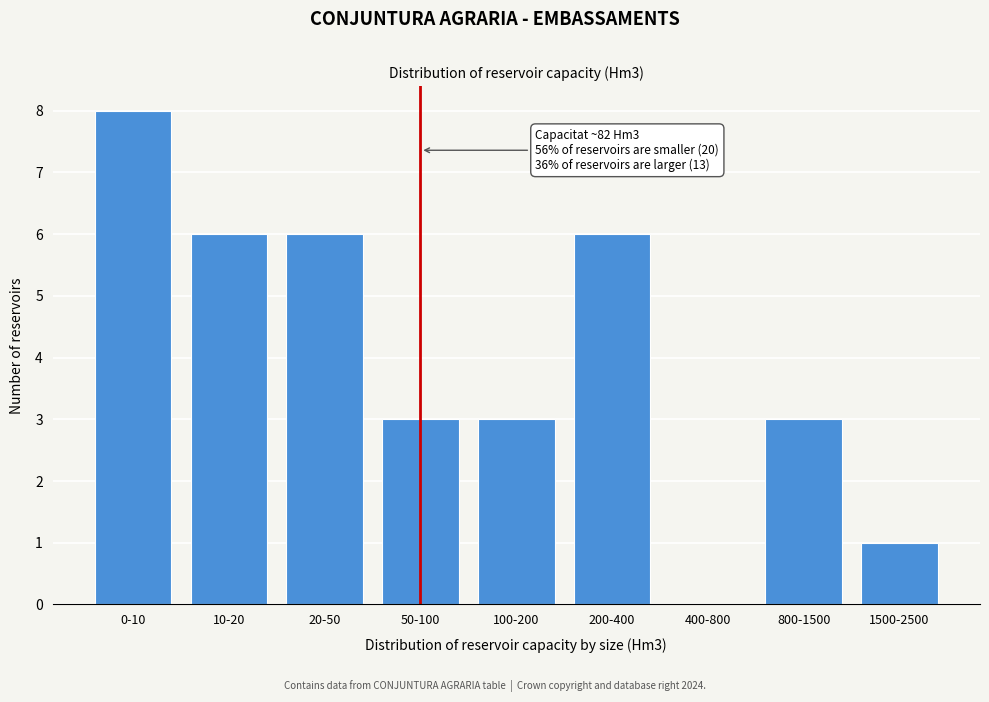

Reading left to right, extract all data points from this chart.

0-10=8	10-20=6	20-50=6	50-100=3	100-200=3	200-400=6	400-800=0	800-1500=3	1500-2500=1